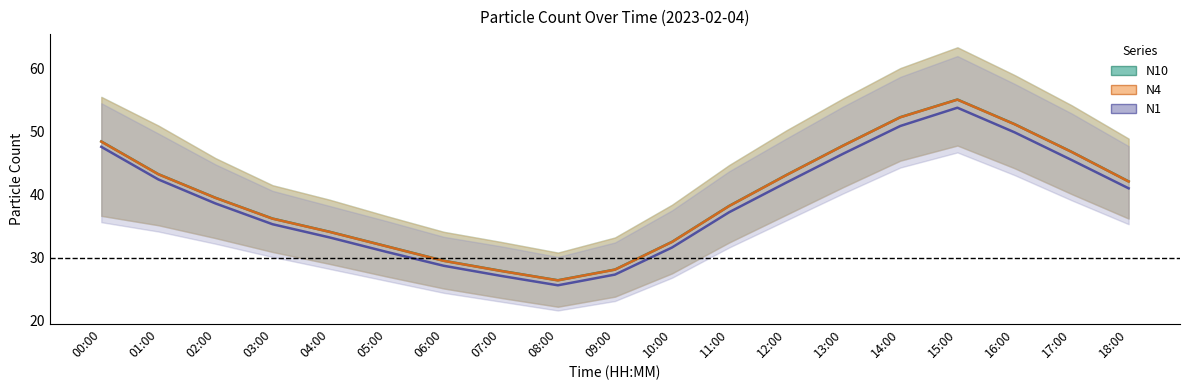

How many values in the N1 series are below 38?

9